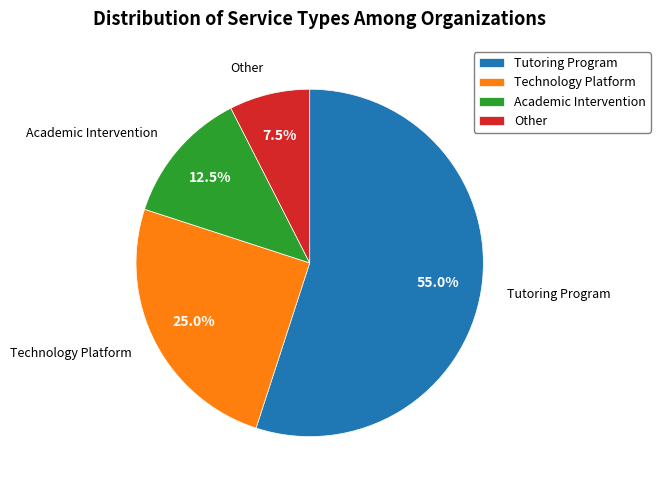

Rank the categories by value from highest to lowest.

Tutoring Program, Technology Platform, Academic Intervention, Other